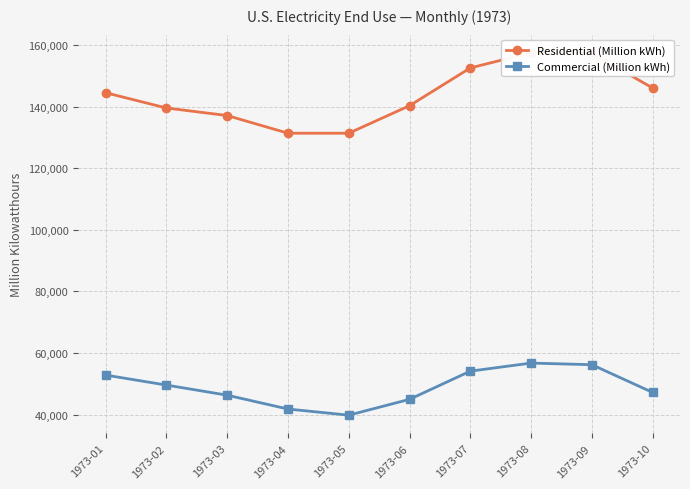

How many series are shown in this chart?

2